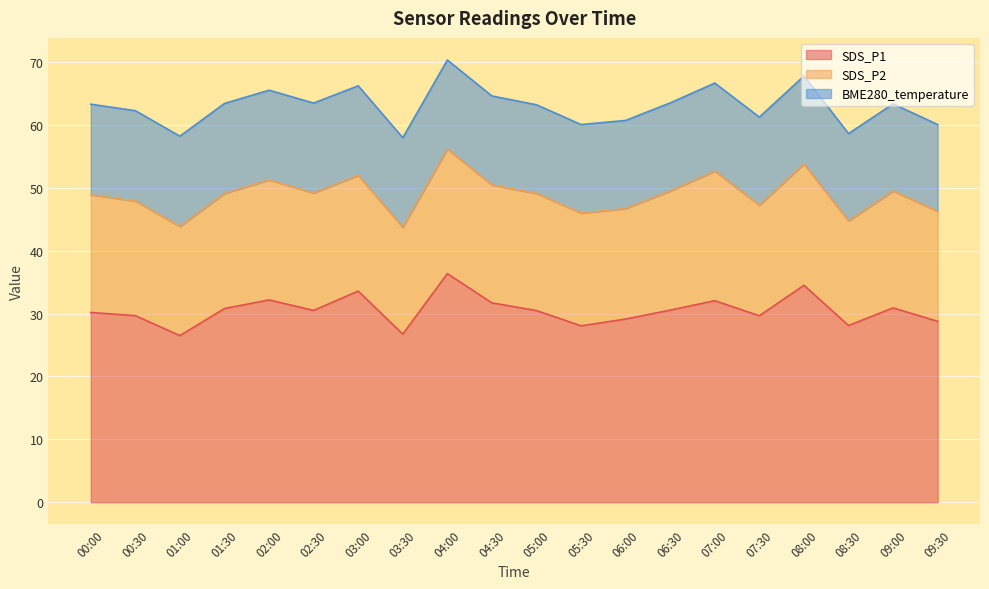

Where is SDS_P1 nearest to the value 31?

09:00